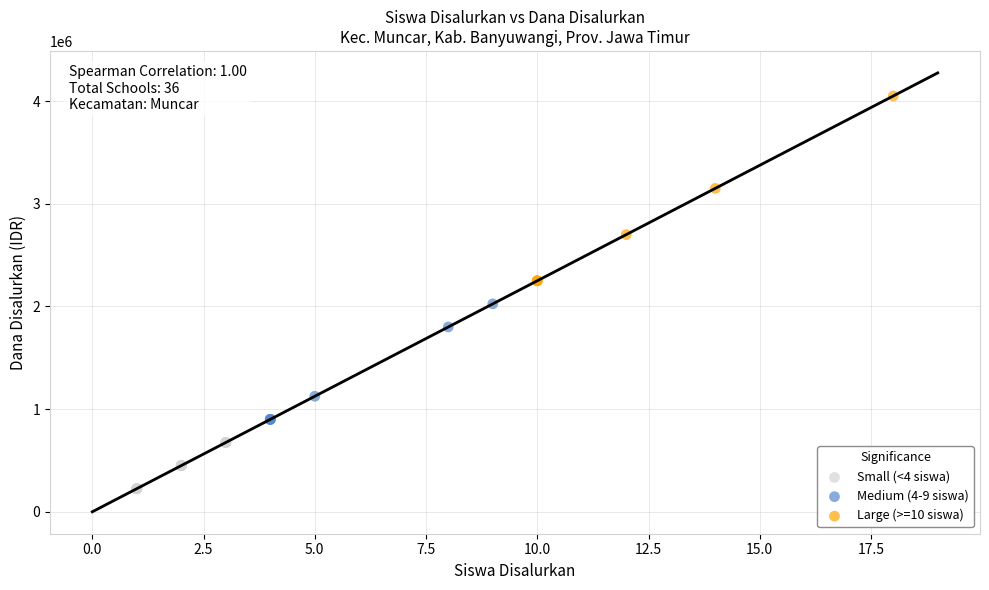

Which series reaches the minimum Y coordinate?

Small (<4 siswa)